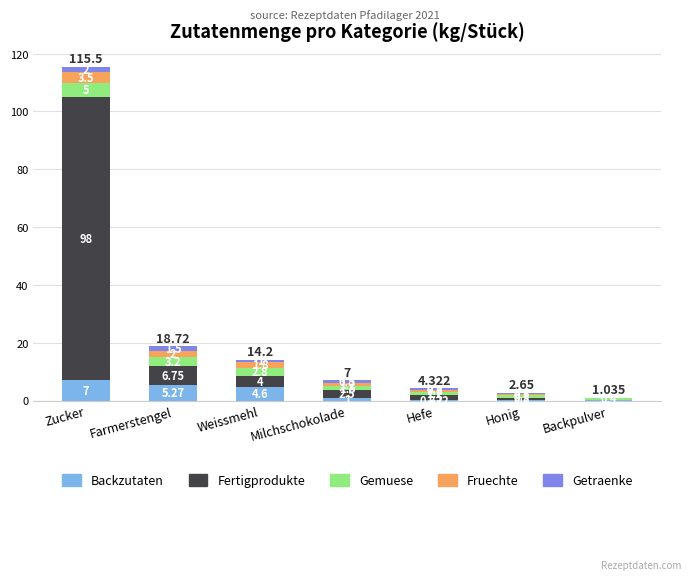

Are the bars grouped side by side (vs. stacked)?

No